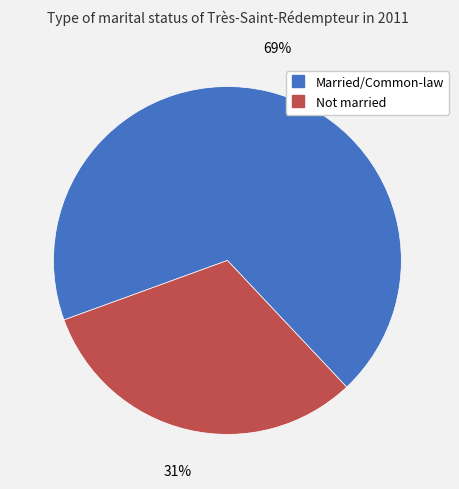

To the nearest percent, what is the average slice percentage?

50%